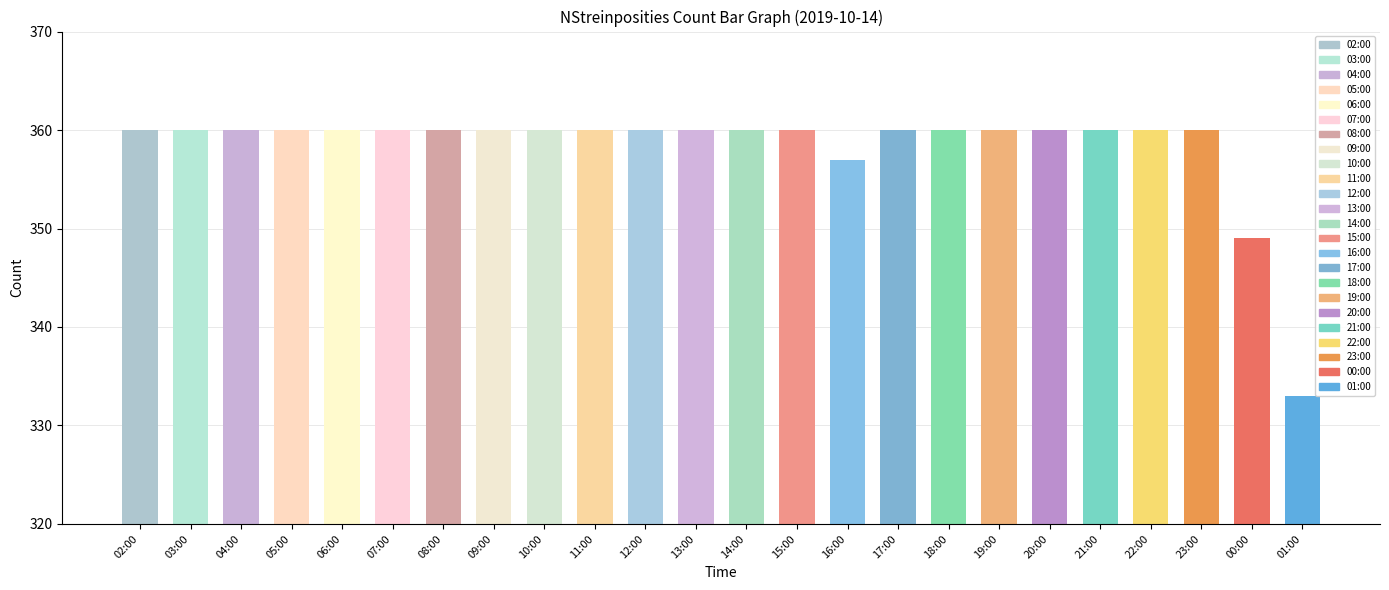

What is the greatest value displayed?

360